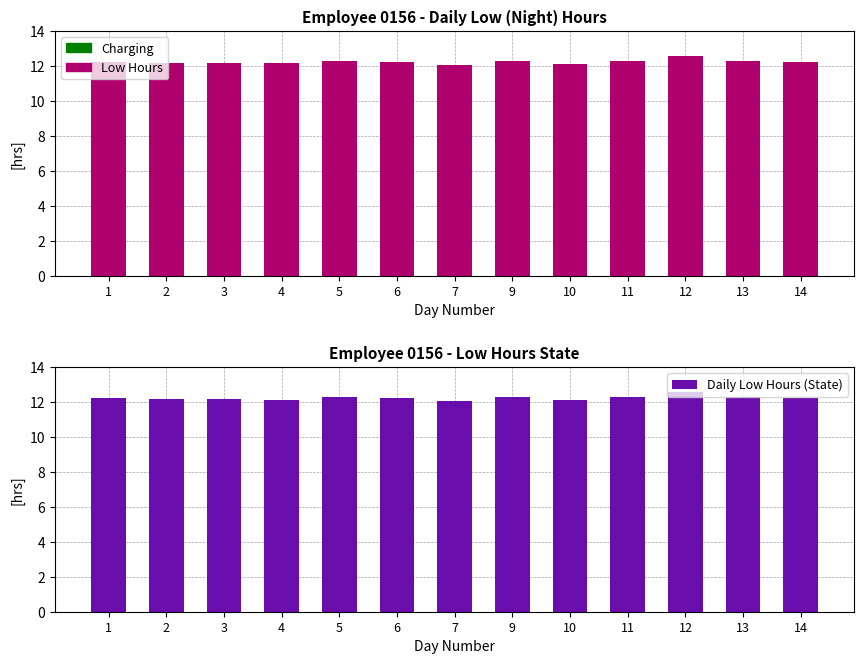

At which category is the sum across all series the highest?

12